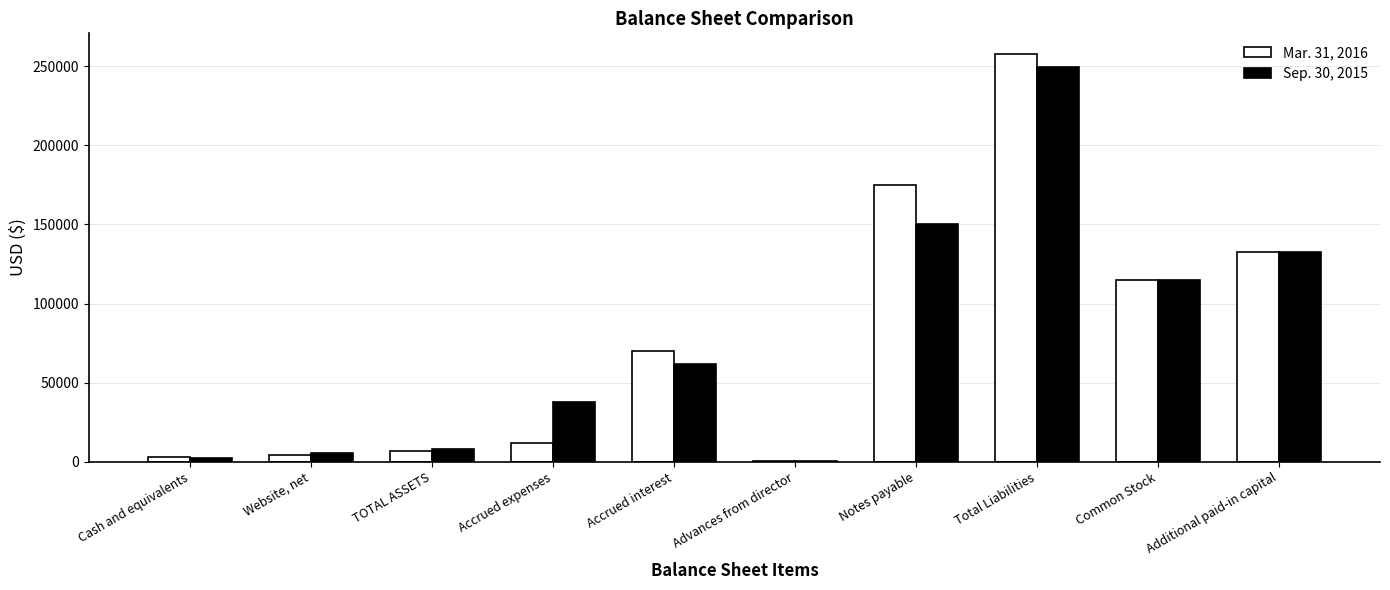

At which category is the sum across all series the highest?

Total Liabilities